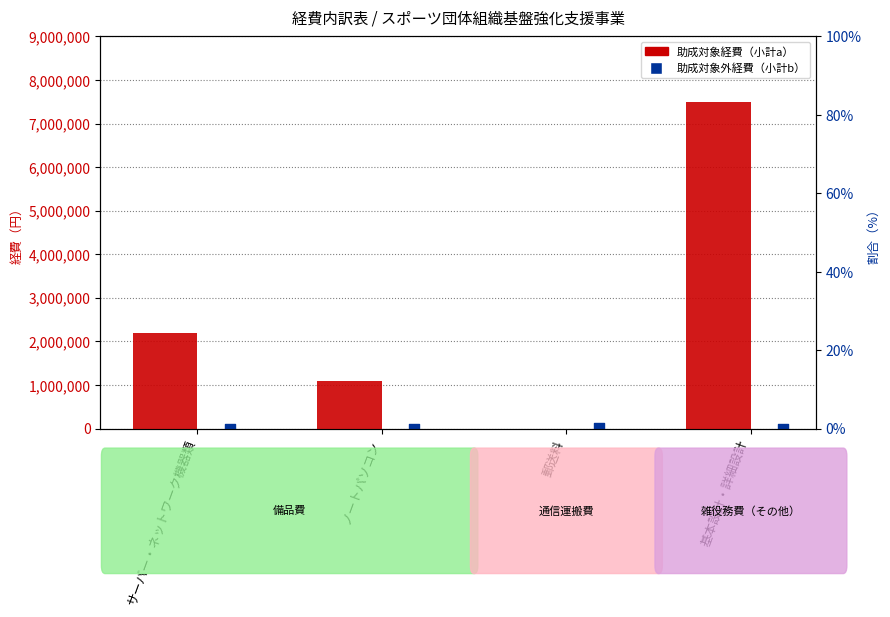

Which series contains the lowest Y value?

助成対象経費（小計a）